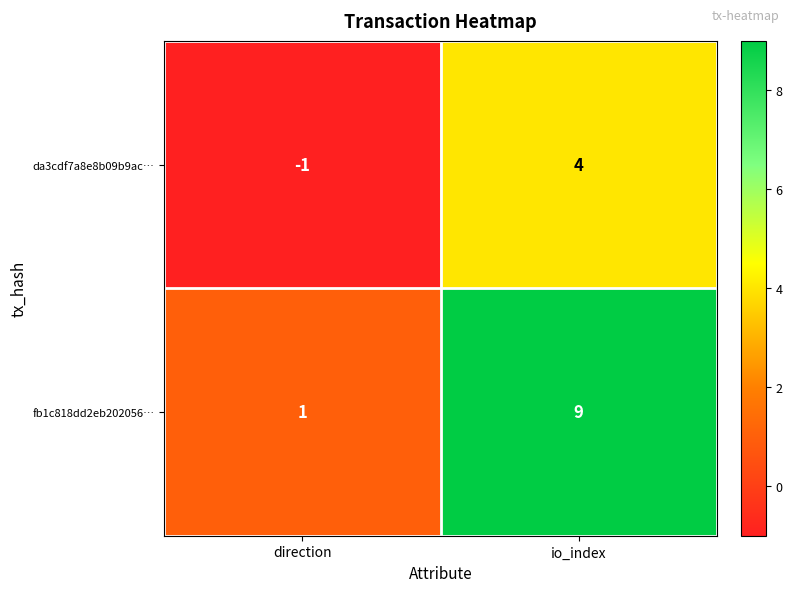

Which label corresponds to the largest value in the chart?

io_index